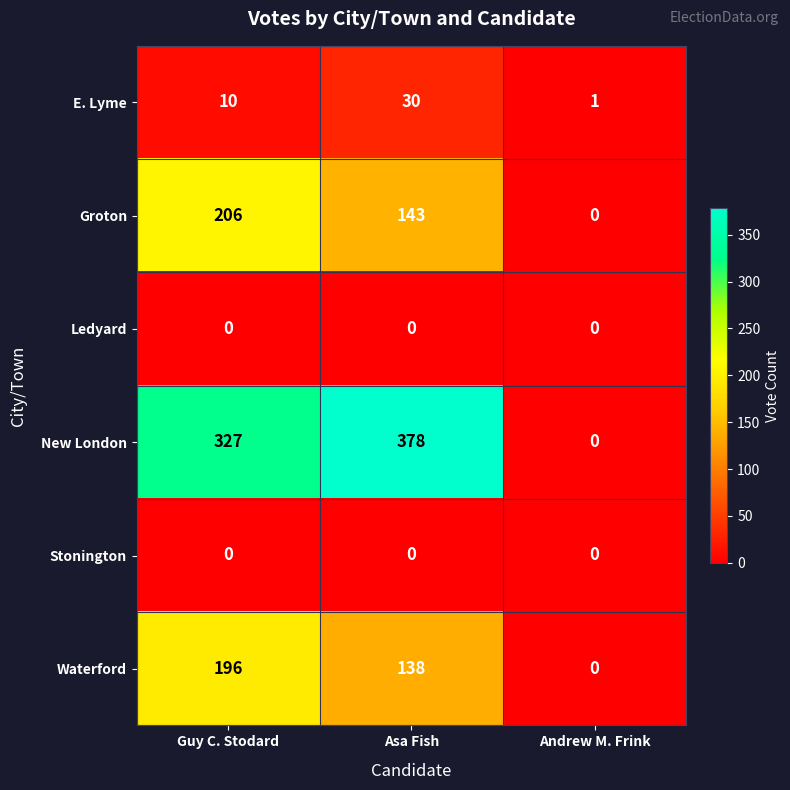

Reading right to left, transcribe all the data shown in this chart.

E. Lyme: 1	30	10
Groton: 0	143	206
Ledyard: 0	0	0
New London: 0	378	327
Stonington: 0	0	0
Waterford: 0	138	196